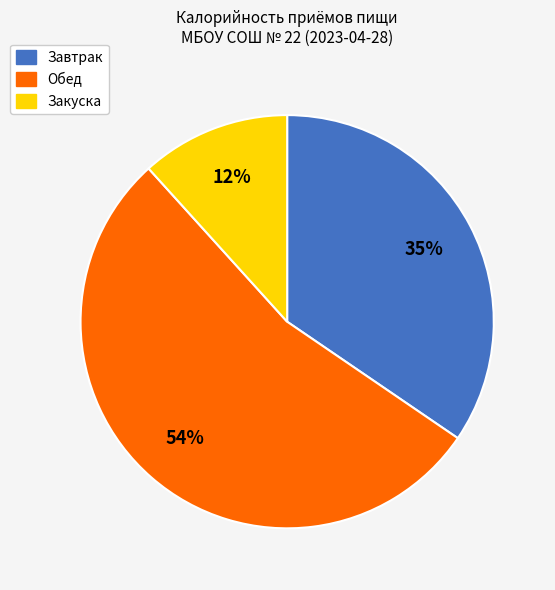

Is the sum of Обед and Завтрак greater than half?

Yes